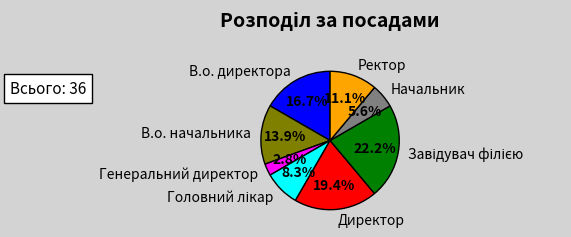

True or false: Генеральний директор accounts for 8% of the total.

False